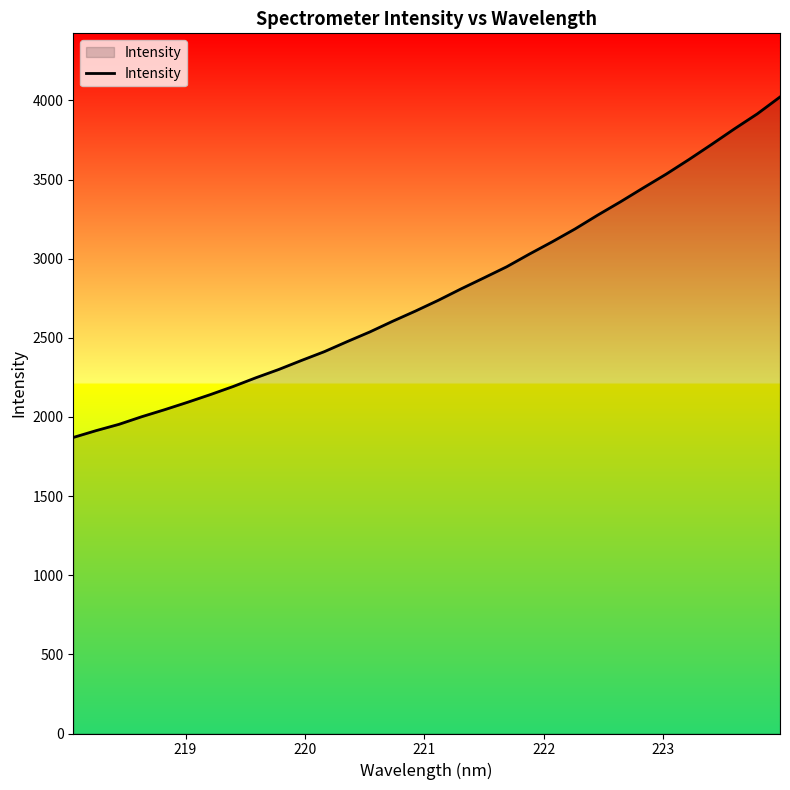

What is the maximum value shown in the chart?

4021.6